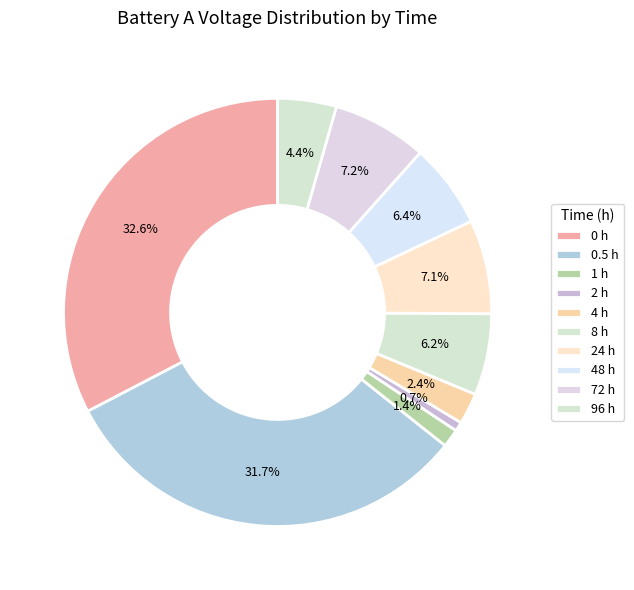

How many segments does this pie chart have?

10